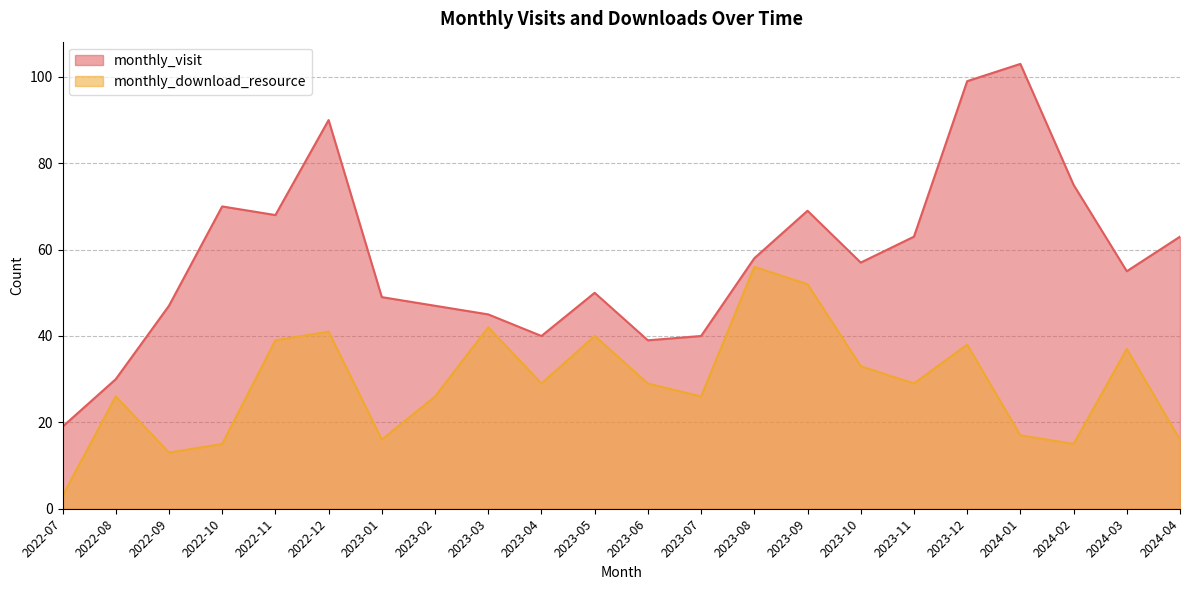

What is the smallest value displayed?

3